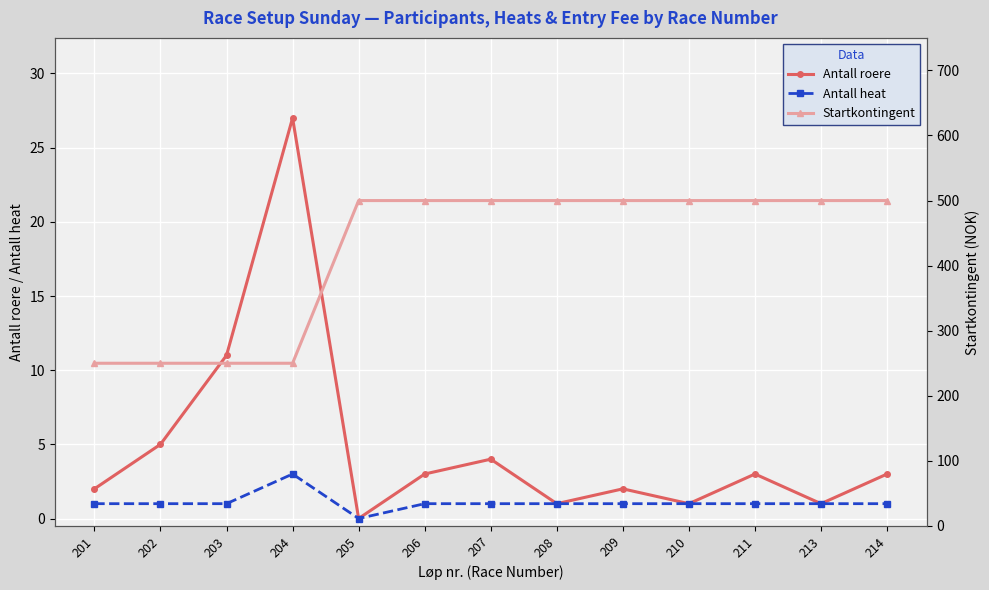

What is the sum of all Antall roere values?

63